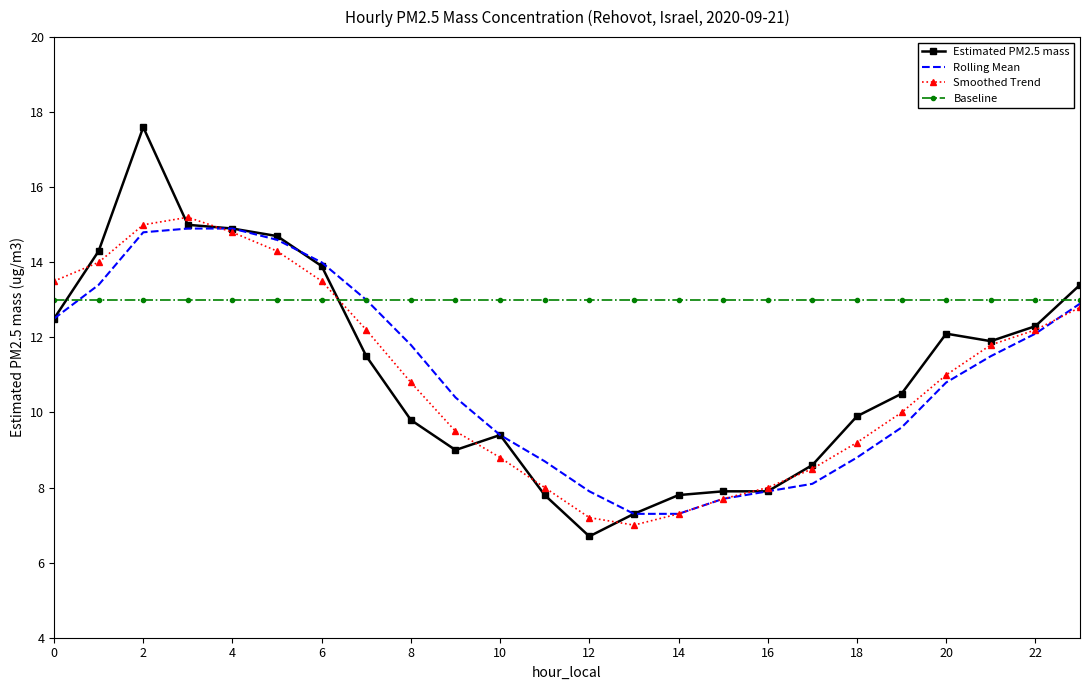

Which series has the largest range (max minus min)?

Estimated PM2.5 mass